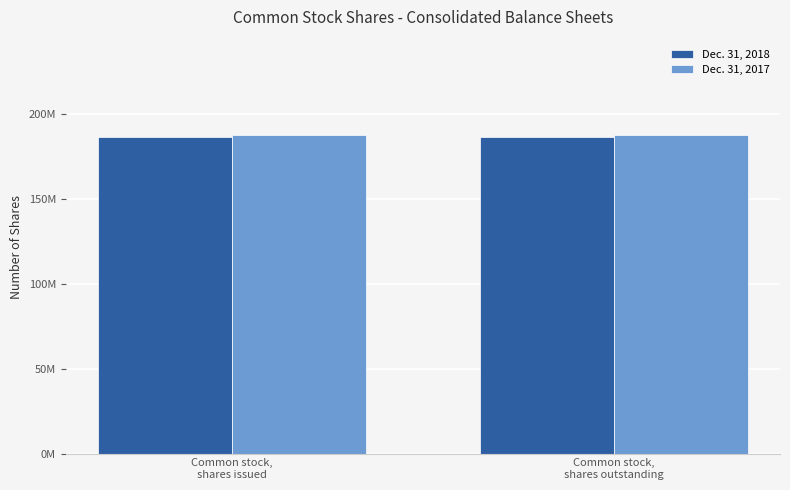

Rank the series at Common stock,
shares outstanding from highest to lowest value.

Dec. 31, 2017, Dec. 31, 2018